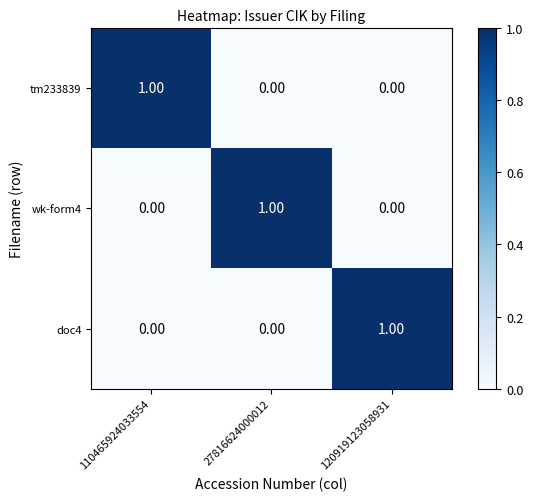

What is the total value across all series at 27816624000012?

1